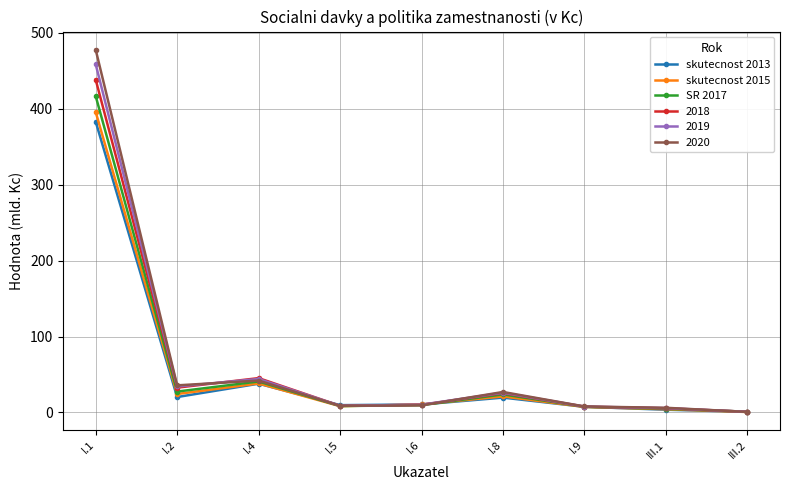

What are all the series names shown in the legend?

skutecnost 2013, skutecnost 2015, SR 2017, 2018, 2019, 2020